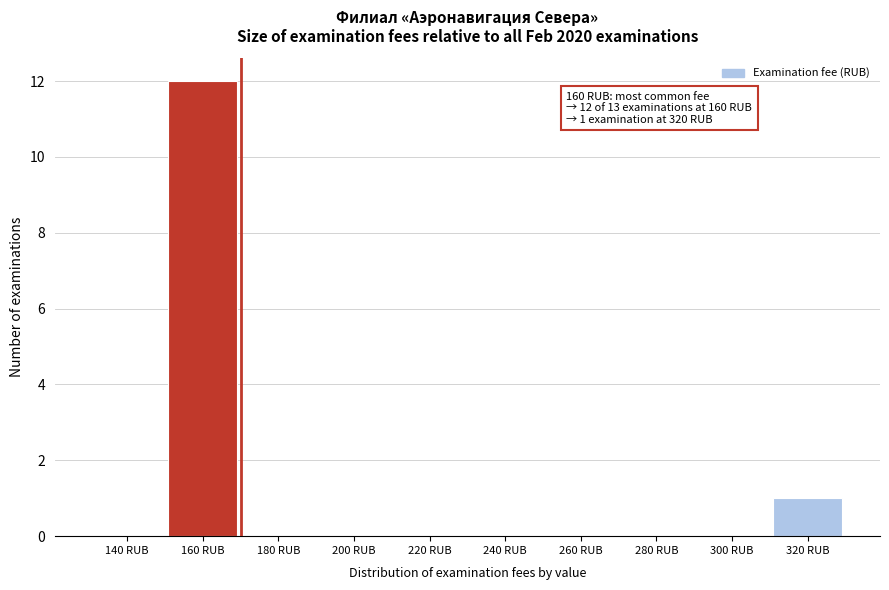

Reading left to right, list all the values displayed in this chart.

140 RUB=0	160 RUB=12	180 RUB=0	200 RUB=0	220 RUB=0	240 RUB=0	260 RUB=0	280 RUB=0	300 RUB=0	320 RUB=1